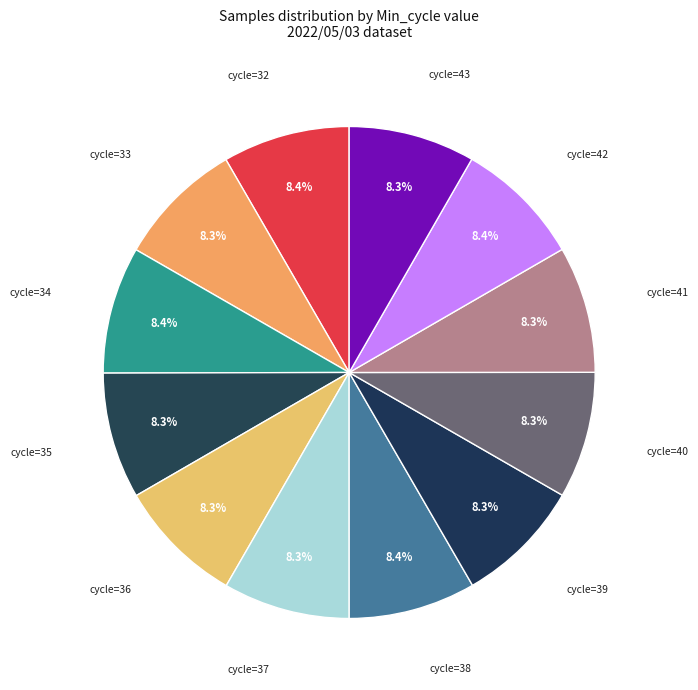

What is the ratio of the value at cycle=34 to the value at cycle=35?

1.0